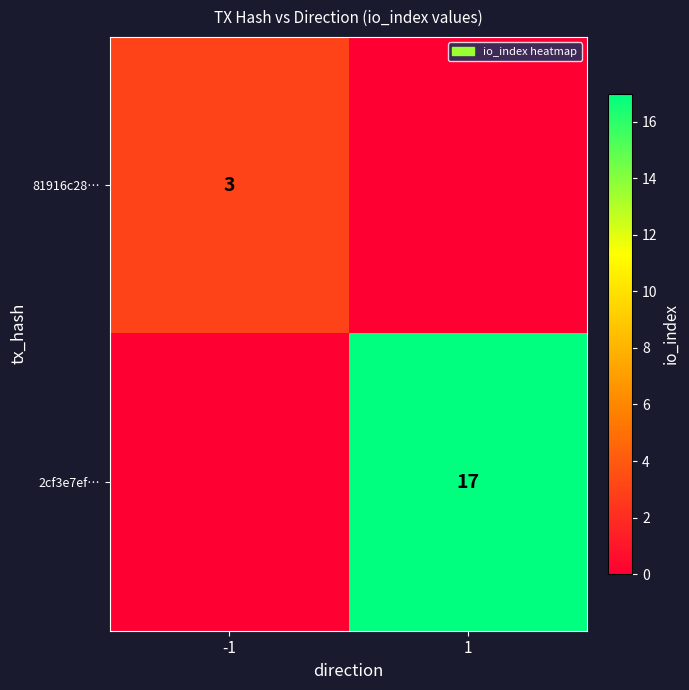

What is the spread (max minus min) of values at -1?

3